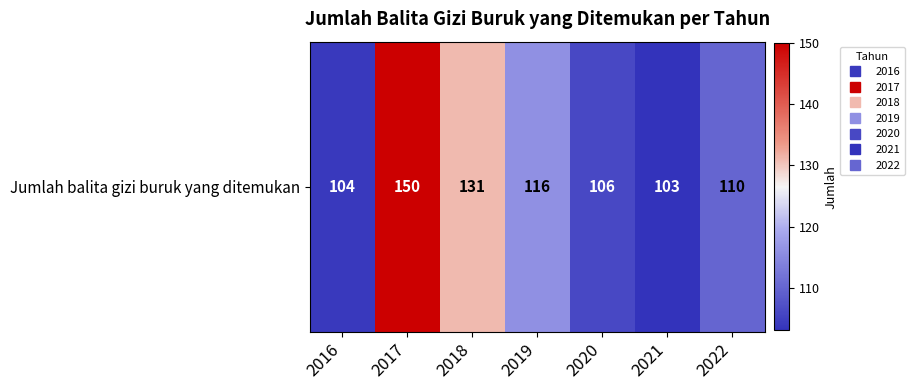

Which label corresponds to the largest value in the chart?

2017